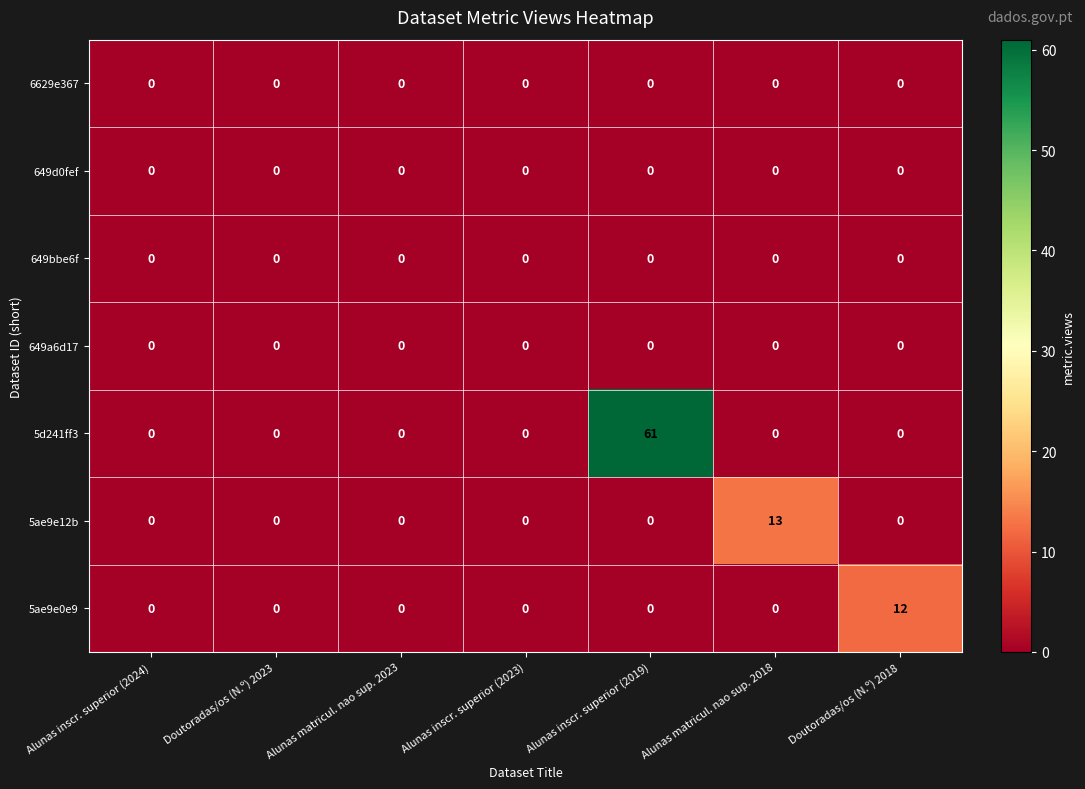

How many distinct data groups are displayed?

7